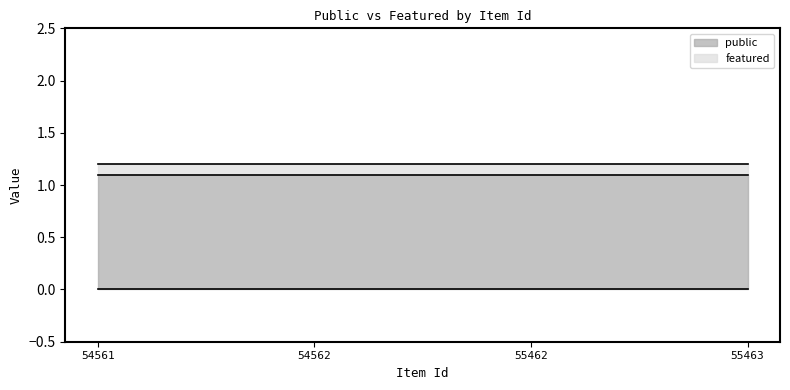

True or false: public has more than 1 interior local peaks.

False